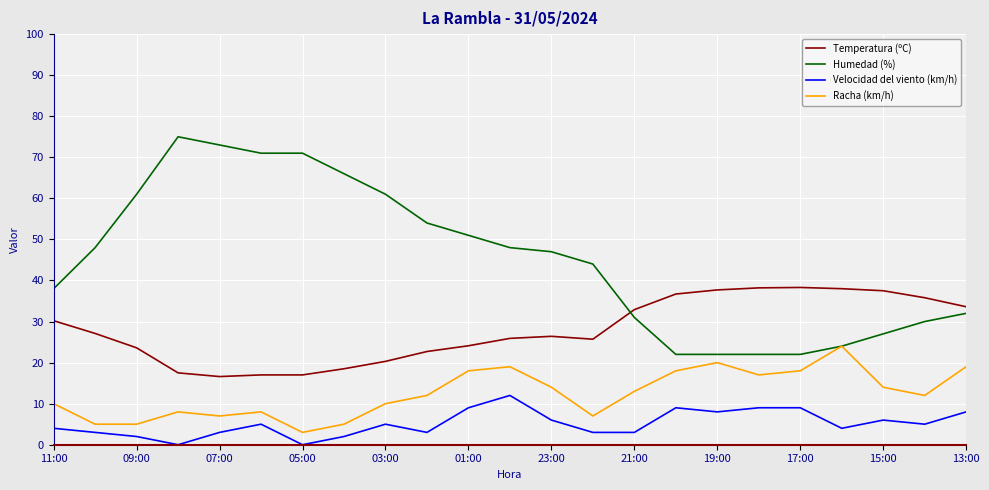

Which series has the largest total across all categories?

Humedad (%)